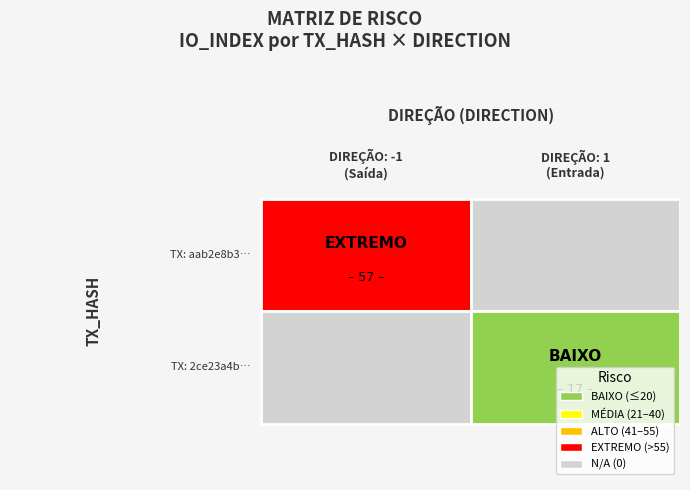

How many data points in aab2e8b30f4d25eac0f7c788732a7fc7e14f7e0 are less than 57?

1